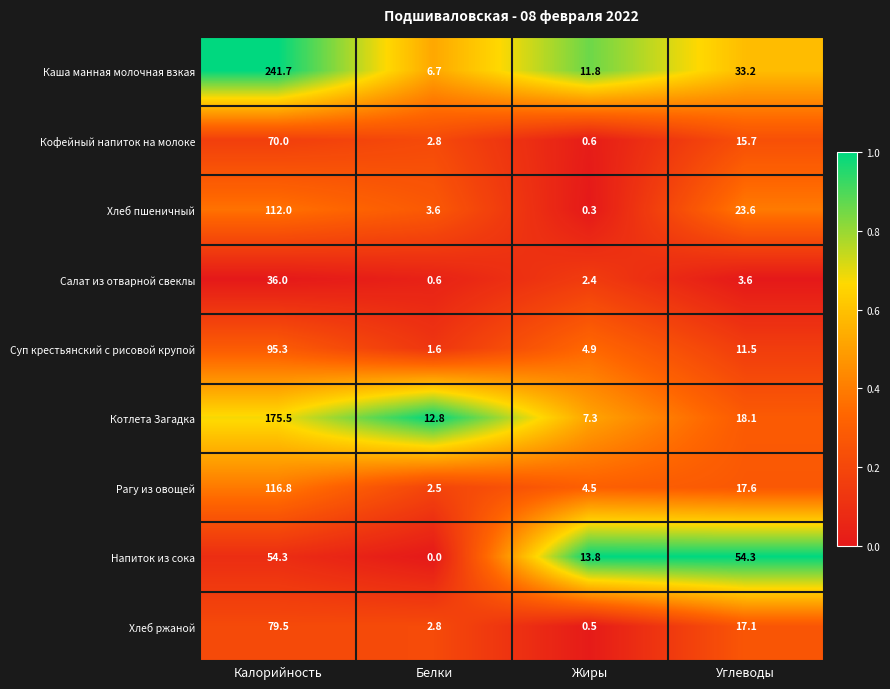

The value of Кофейный напиток на молоке at Белки is 4.6. True or false?

False